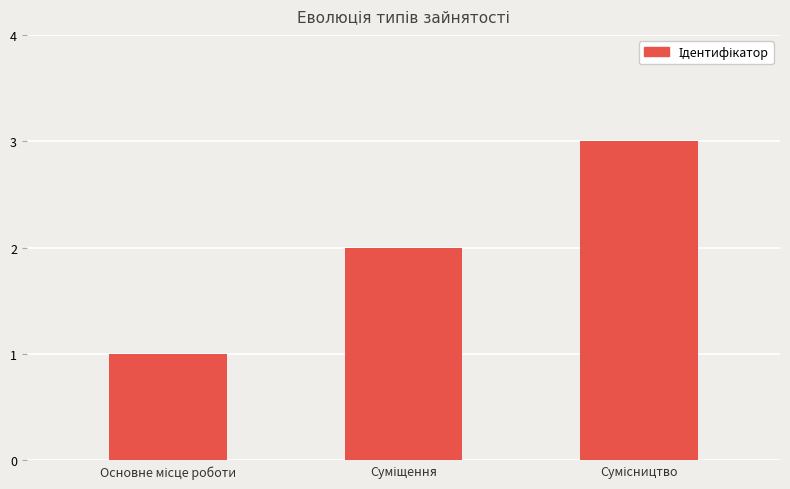

Does the chart contain stacked bars?

No